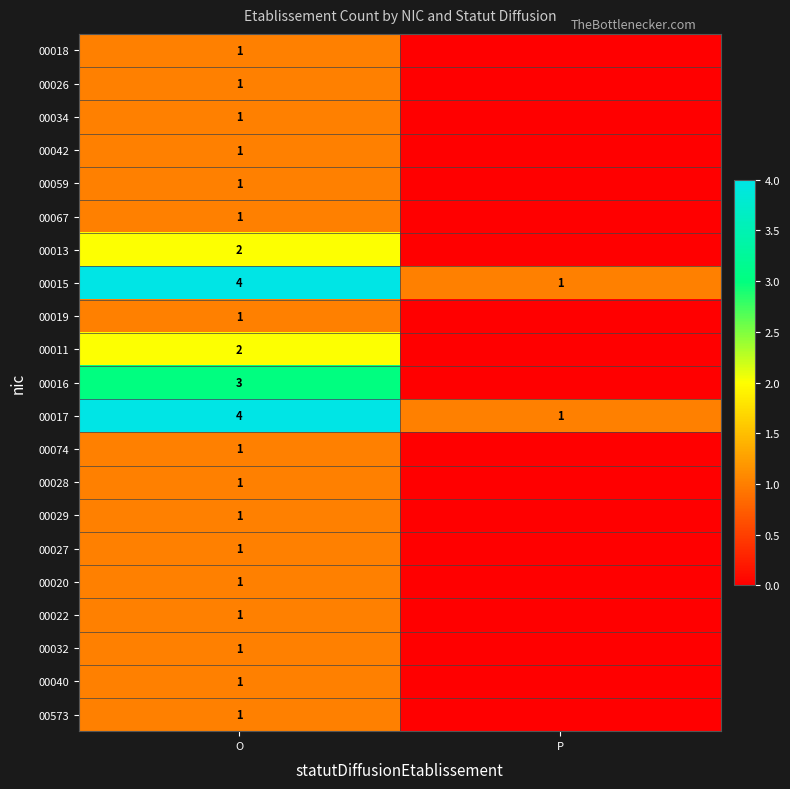

What is the sum of all 00015 values?

5